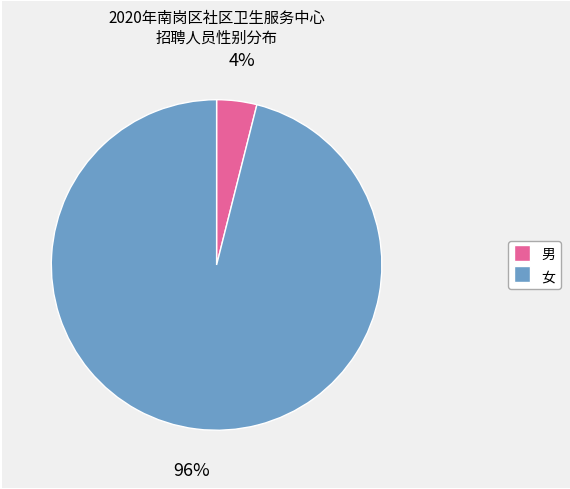

Is the sum of 女 and 男 greater than half?

Yes